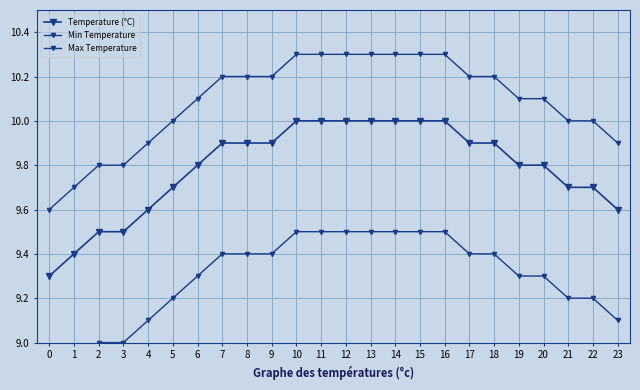

What are all the series names shown in the legend?

Temperature (°C), Min Temperature, Max Temperature